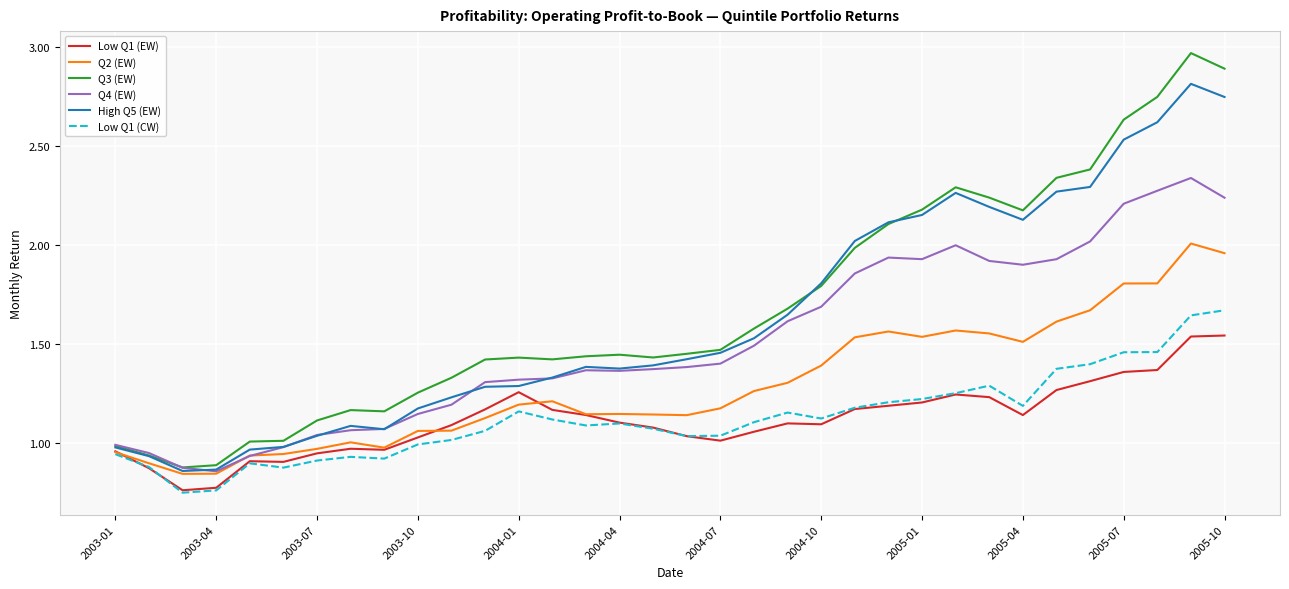

Which series has the widest spread of values?

Q3 (EW)